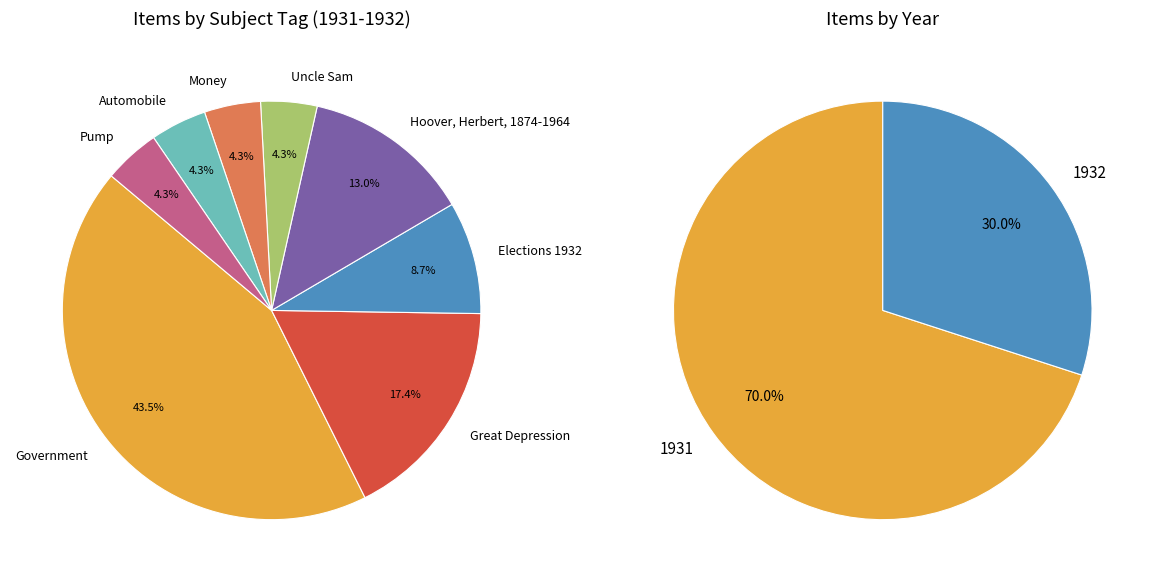

Approximately how many times larger is the value at Hoover, Herbert, 1874-1964 compared to Pump?

3.0